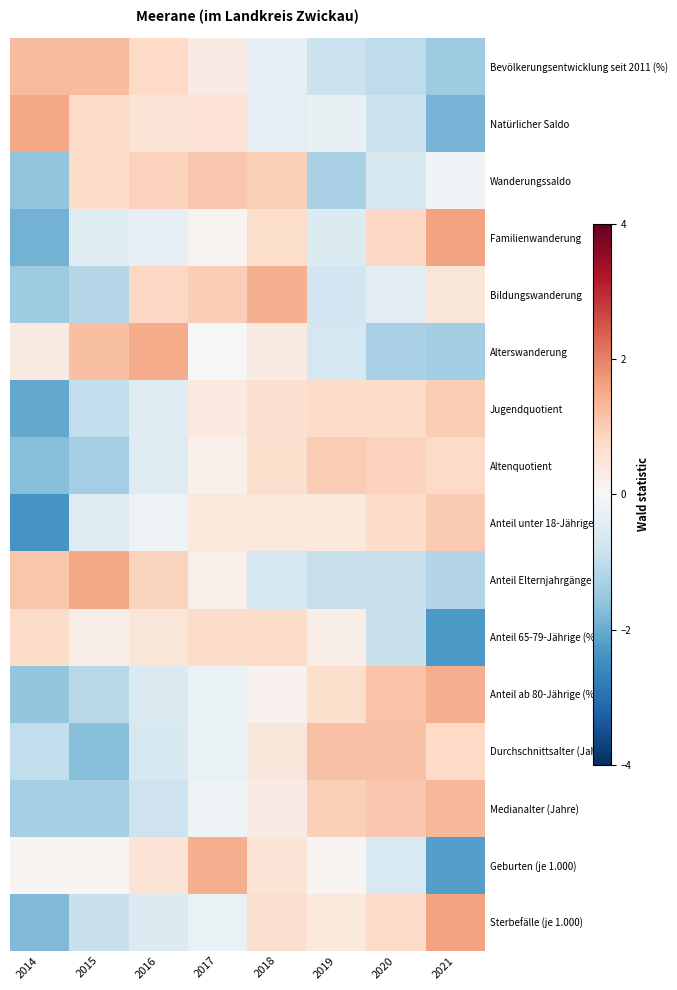

Between 2018 and 2014, which is larger?

2014